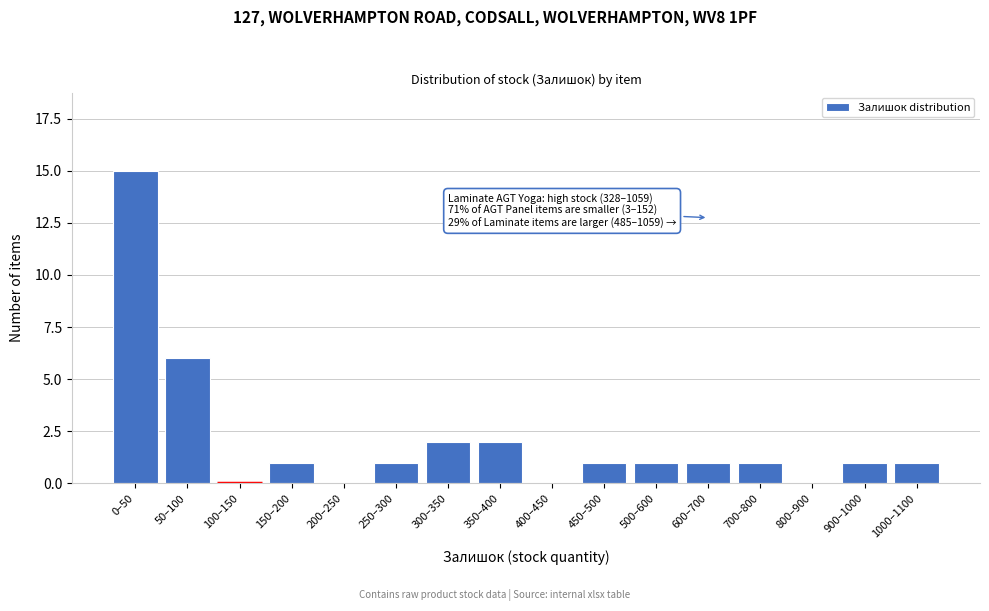

Reading left to right, what are all the values shown in this chart?

0–50=15	50–100=6	100–150=0	150–200=1	200–250=0	250–300=1	300–350=2	350–400=2	400–450=0	450–500=1	500–600=1	600–700=1	700–800=1	800–900=0	900–1000=1	1000–1100=1